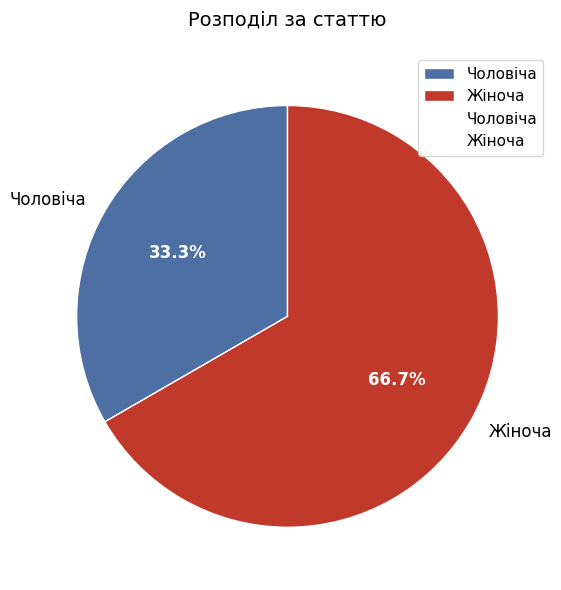

The Жіноча slice represents 58% of the pie. True or false?

False